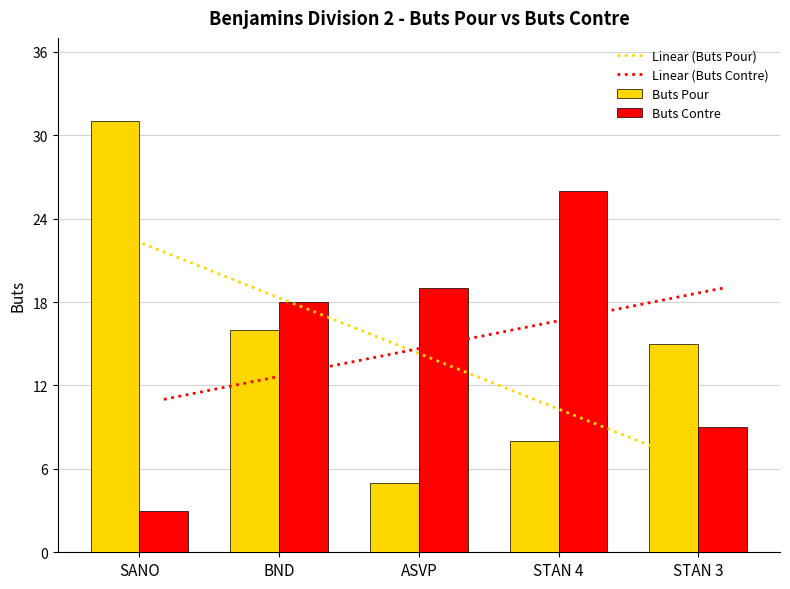

What are all the series names shown in the legend?

Buts Pour, Buts Contre